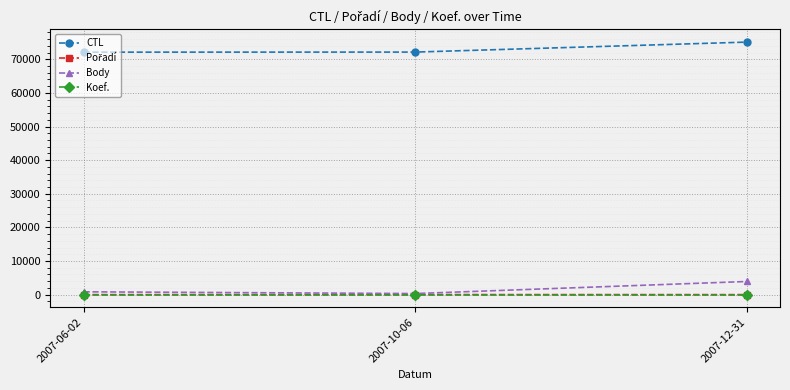

How many data points does each series have?

3